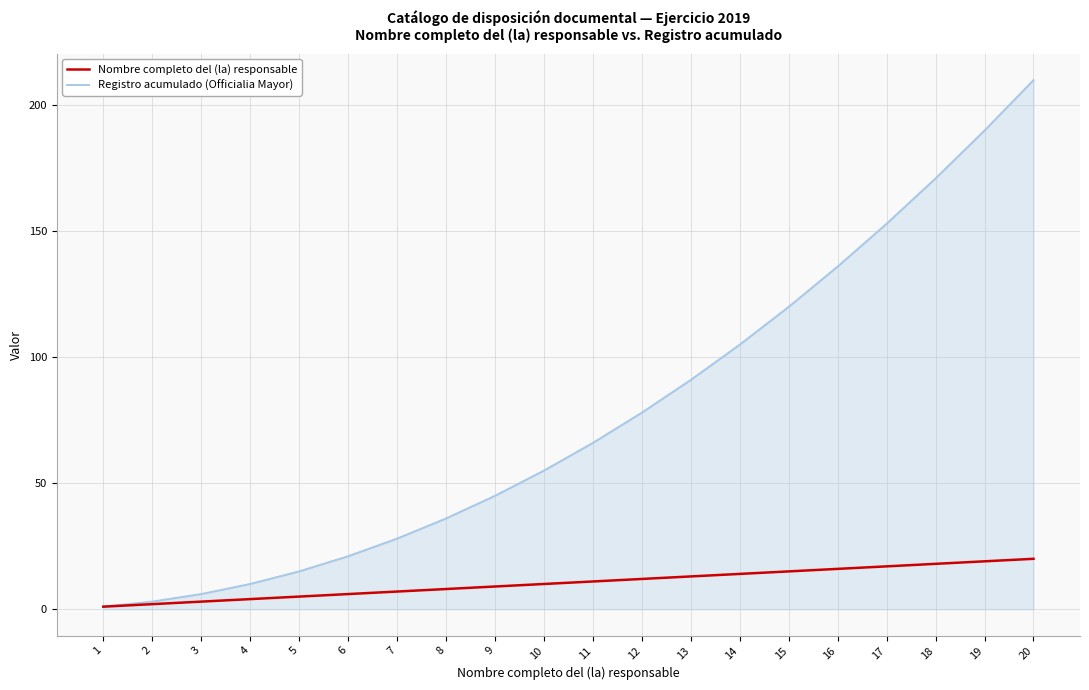

What is the greatest value displayed?

210